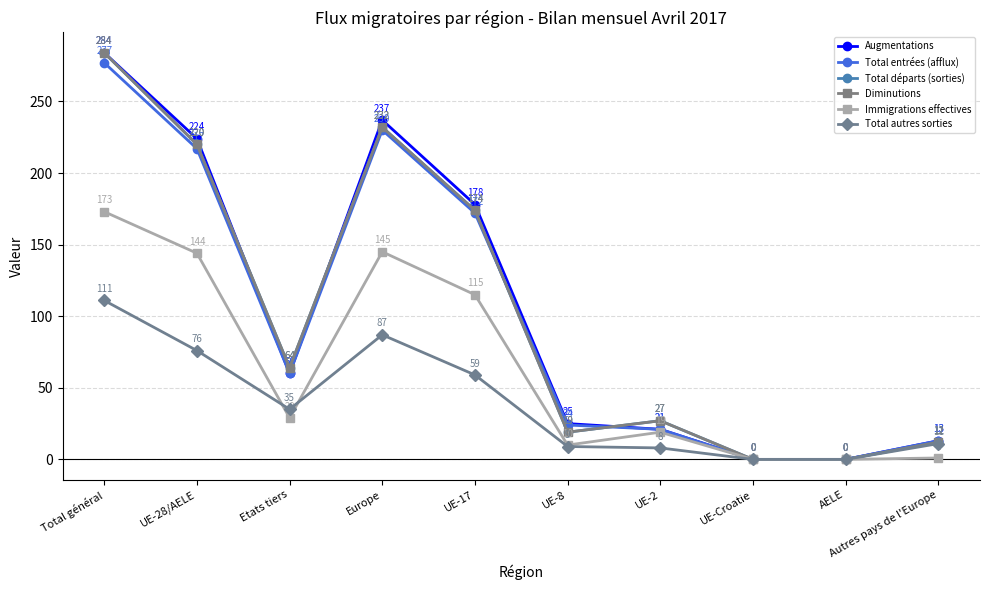

Does the chart have visible grid lines?

Yes